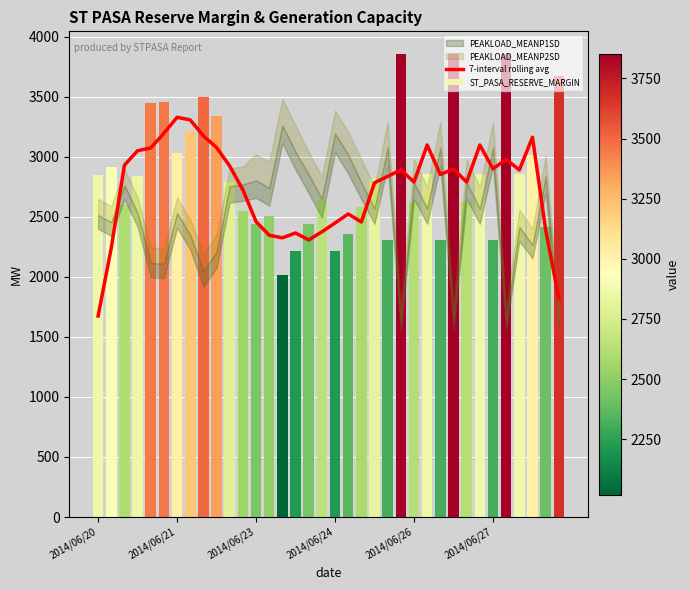

What is the smallest value displayed?

1674.0